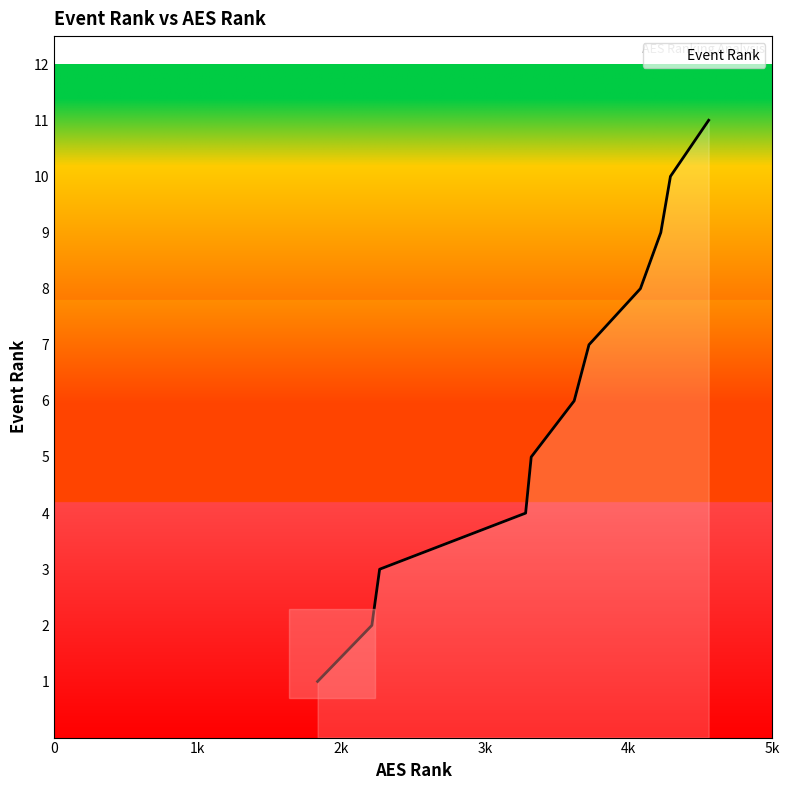

True or false: there are more than 0 points higher than both neighbors.

False